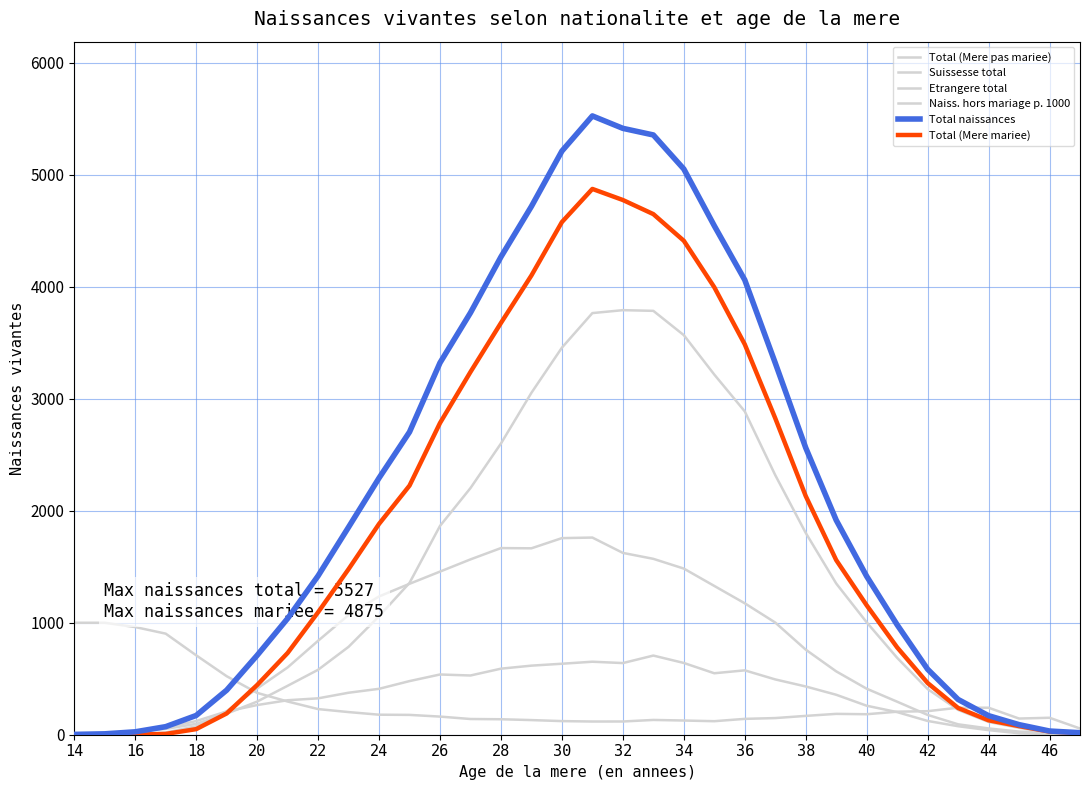

Rank the series by their maximum value, from highest to lowest.

Total naissances, Total (Mere mariee), Suissesse total, Etrangere total, Naiss. hors mariage p. 1000, Total (Mere pas mariee)